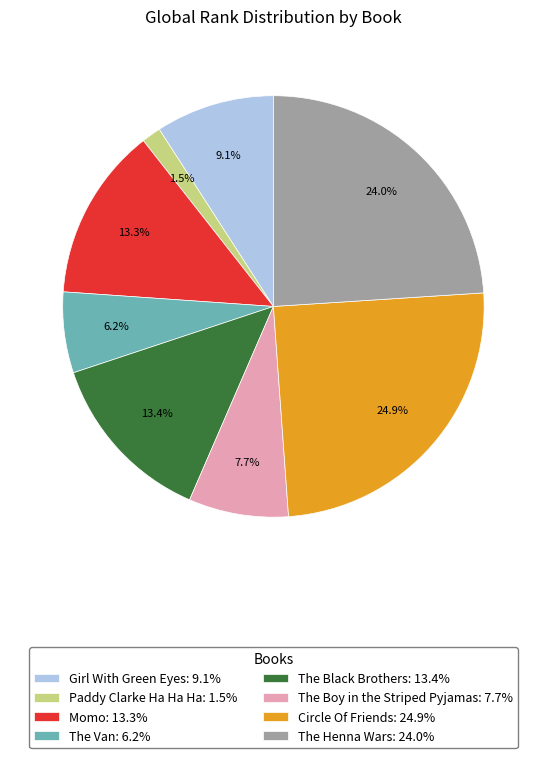

Which slice is the largest?

Circle Of Friends